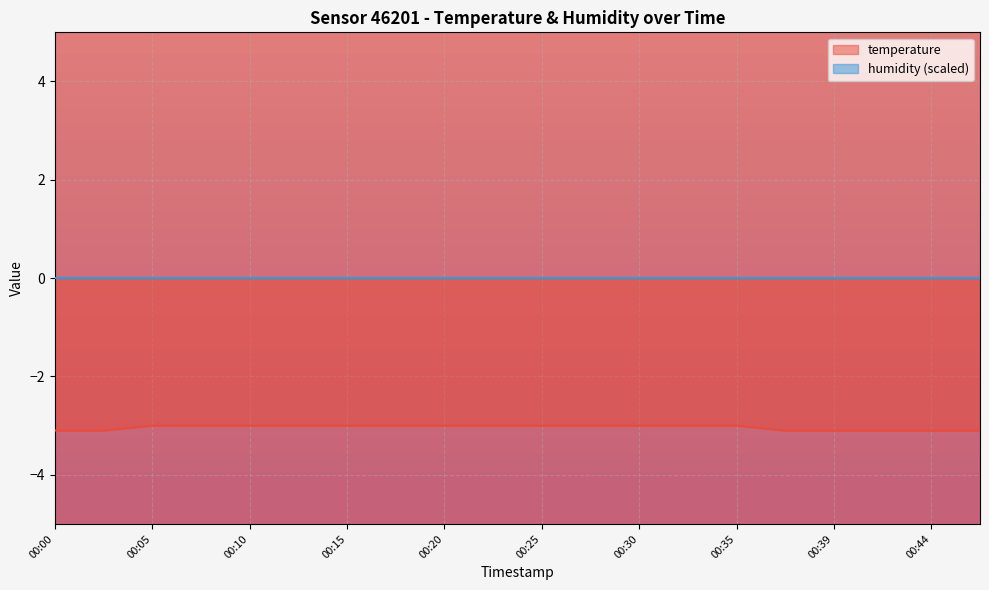

How many values are between -3 and -2?

13